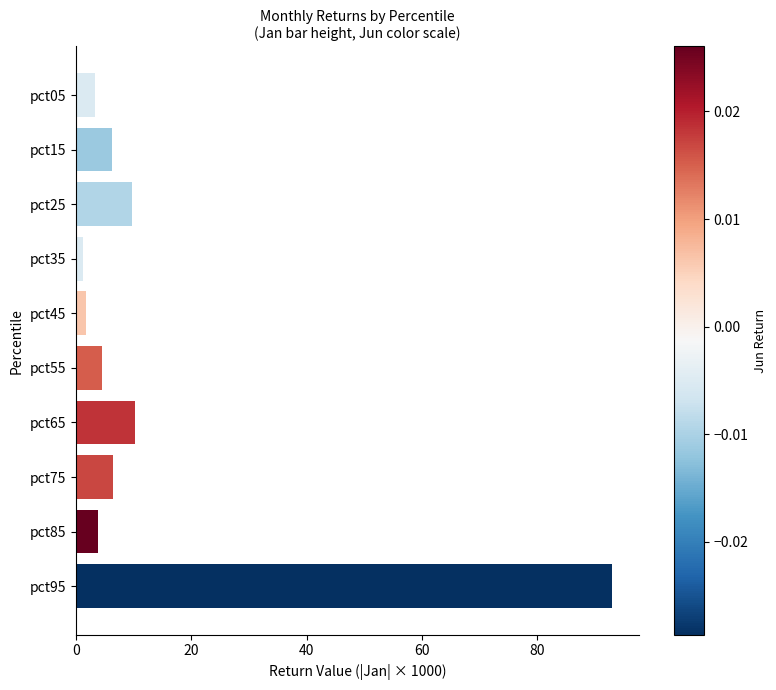

What is the value of the 7th bar from the top?

10.3